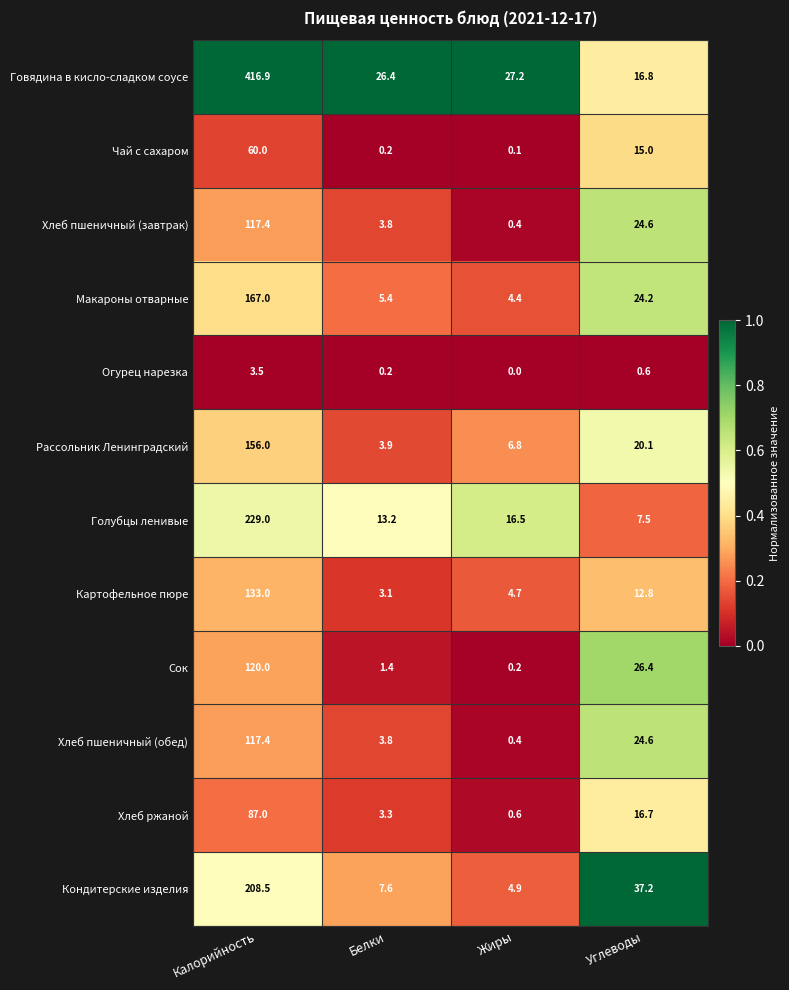

What is the sum of all Картофельное пюре values?

153.6